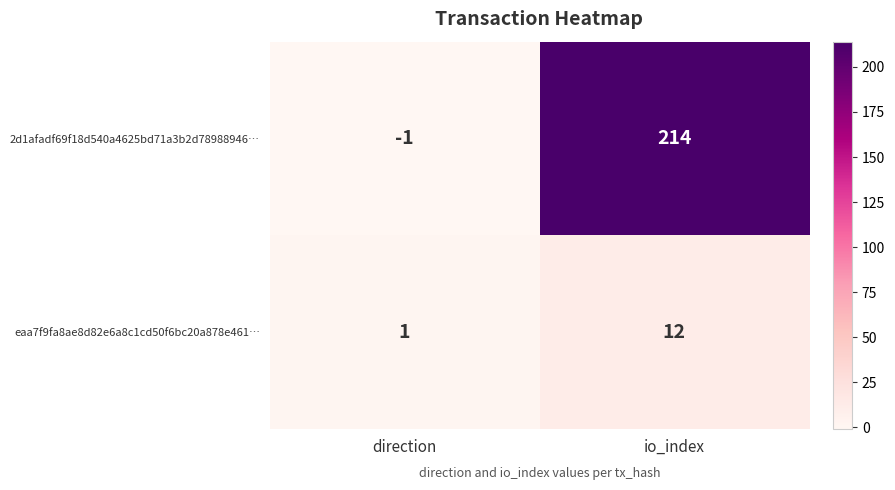

Which series has the largest total across all categories?

2d1afadf69f18d540a4625bd71a3b2d78988946…